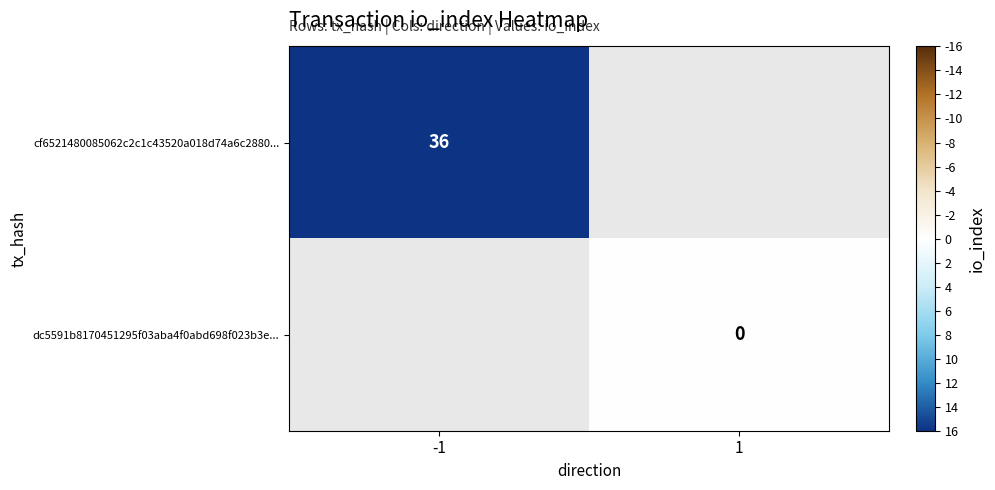

The cf6521480085062c2c1c43520a018d74a6c2880... series shows 36 at -1. True or false?

True